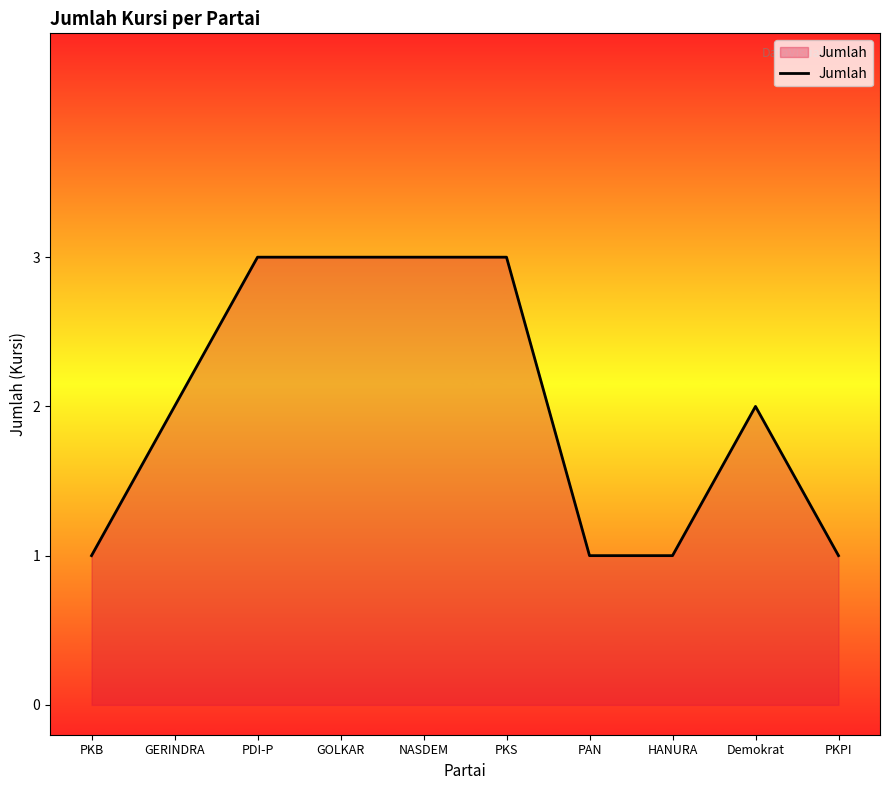

What is the change in value from GERINDRA to PKS?

+1